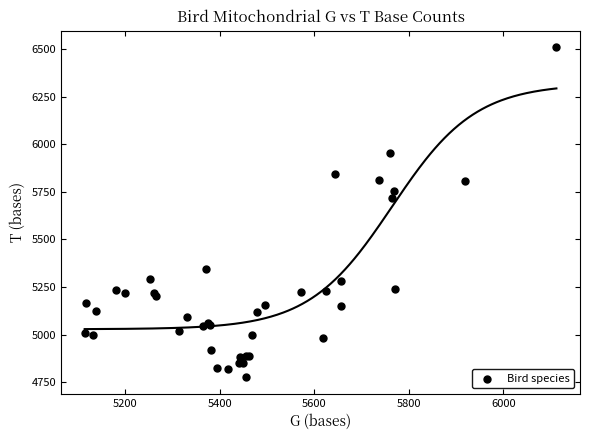

What Y value in the scatter plot is closest to 5643?

5720